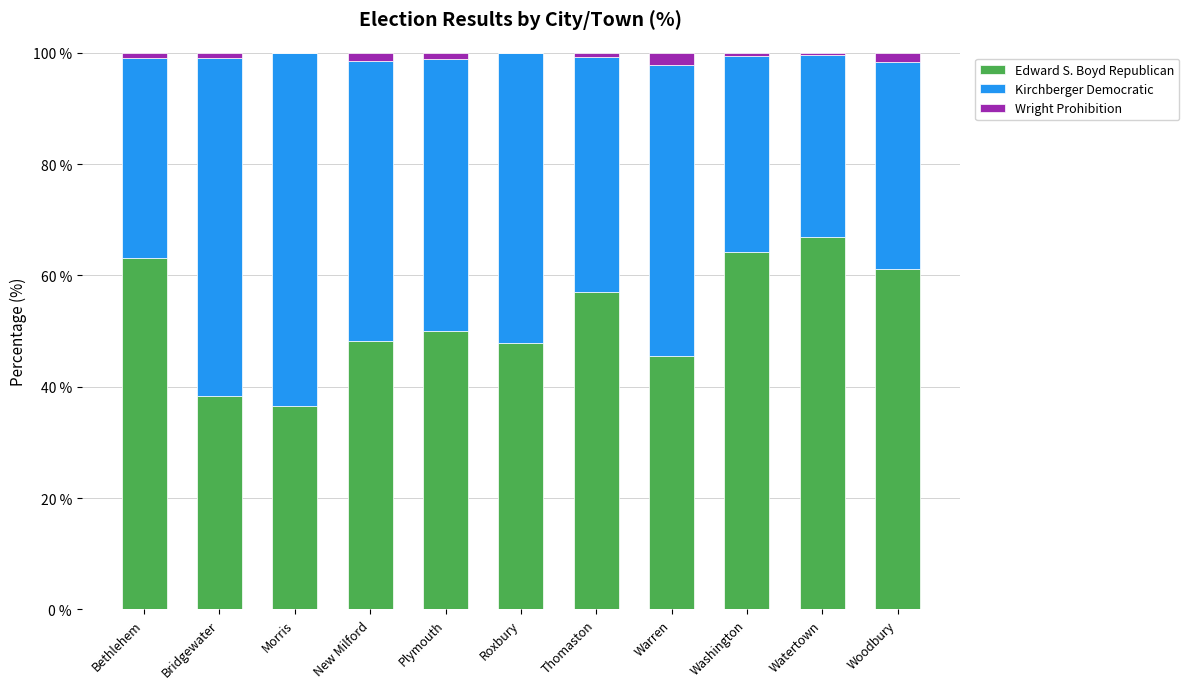

How many distinct data groups are displayed?

3